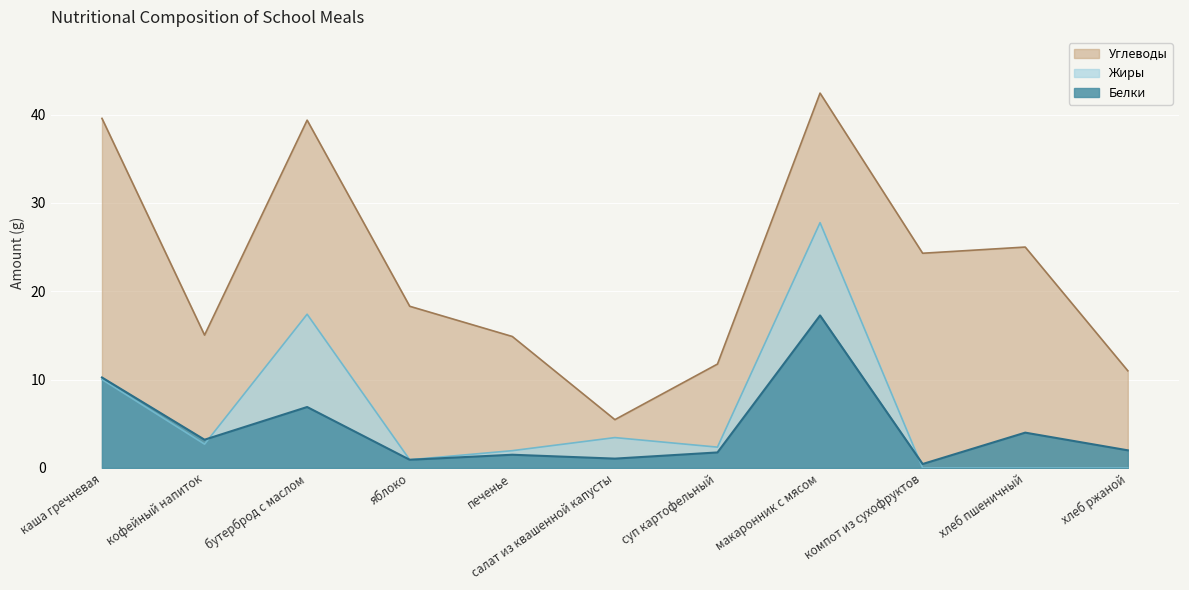

How many data points in Белки are above 2?

5